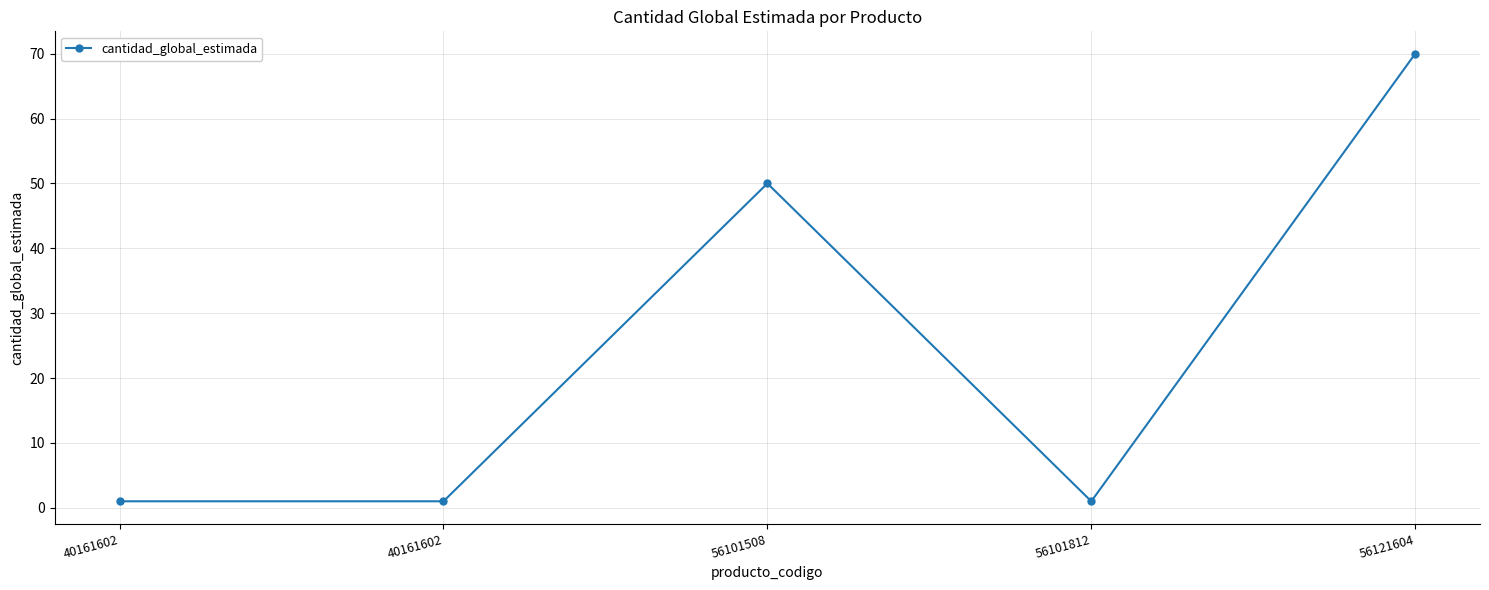

Reading left to right, transcribe all the data shown in this chart.

40161602=1	40161602=1	56101508=50	56101812=1	56121604=70